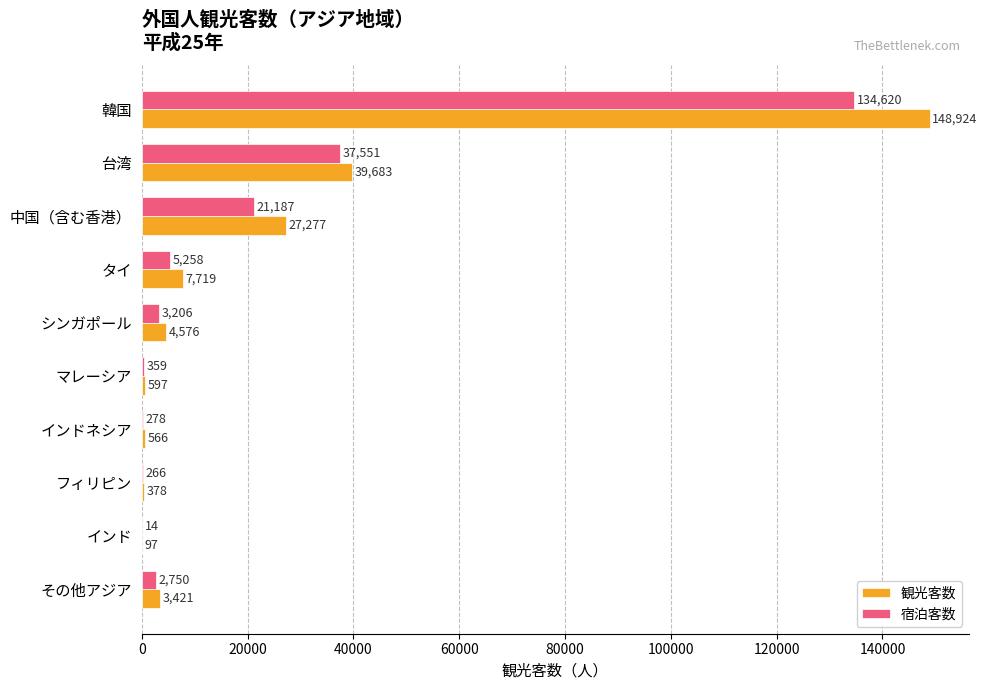

The value of 宿泊客数 at タイ is 5258. True or false?

True